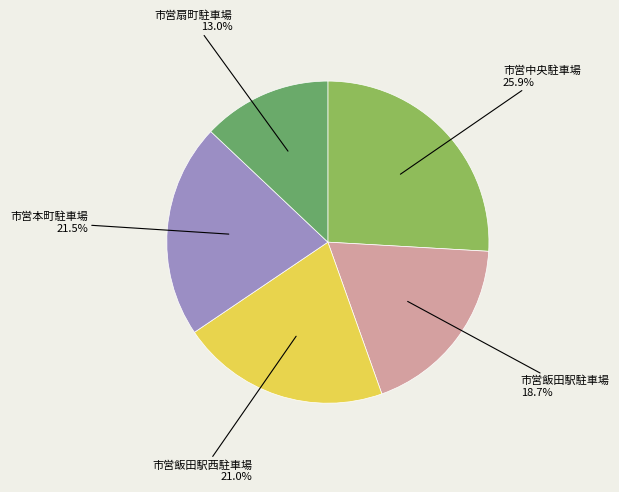

How many slices are in this pie chart?

5